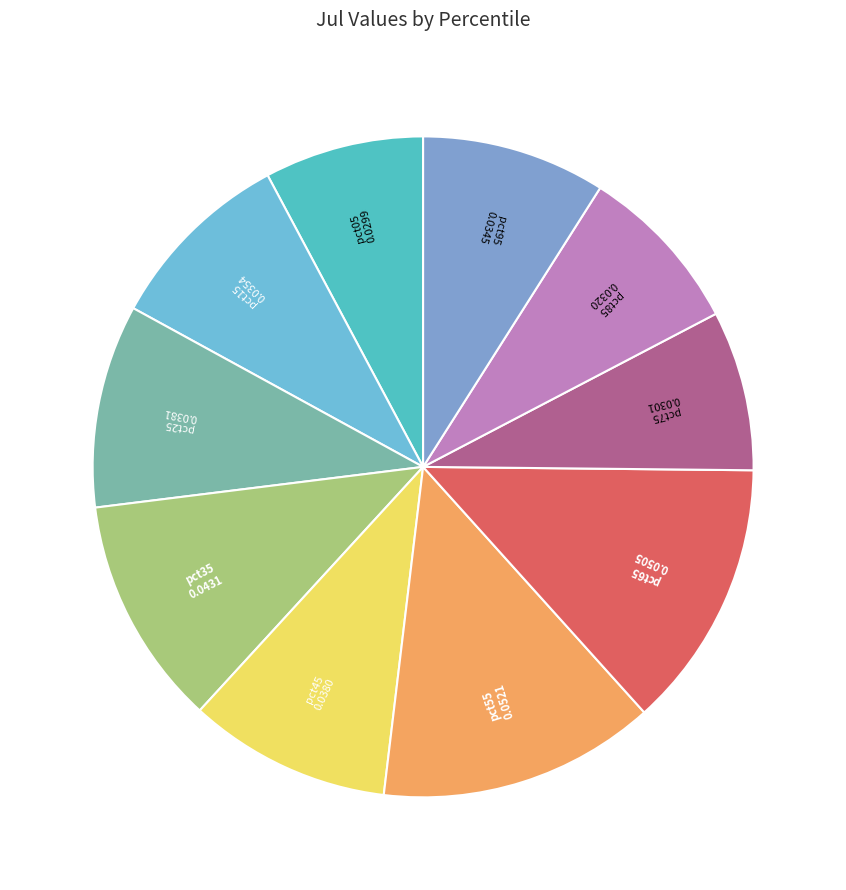

How many segments does this pie chart have?

10